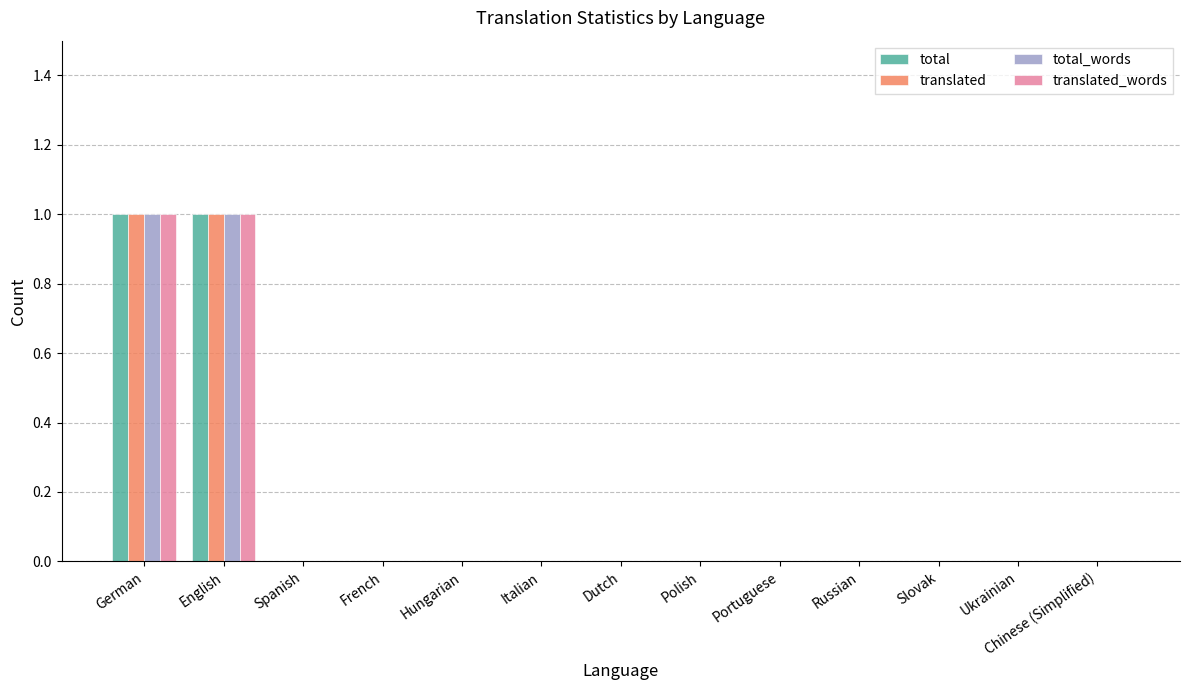

The total_words series shows 0 at Portuguese. True or false?

True